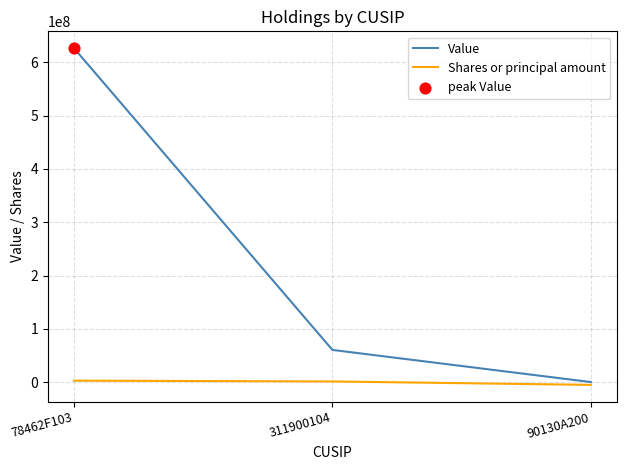

At which category is the sum across all series the highest?

78462F103